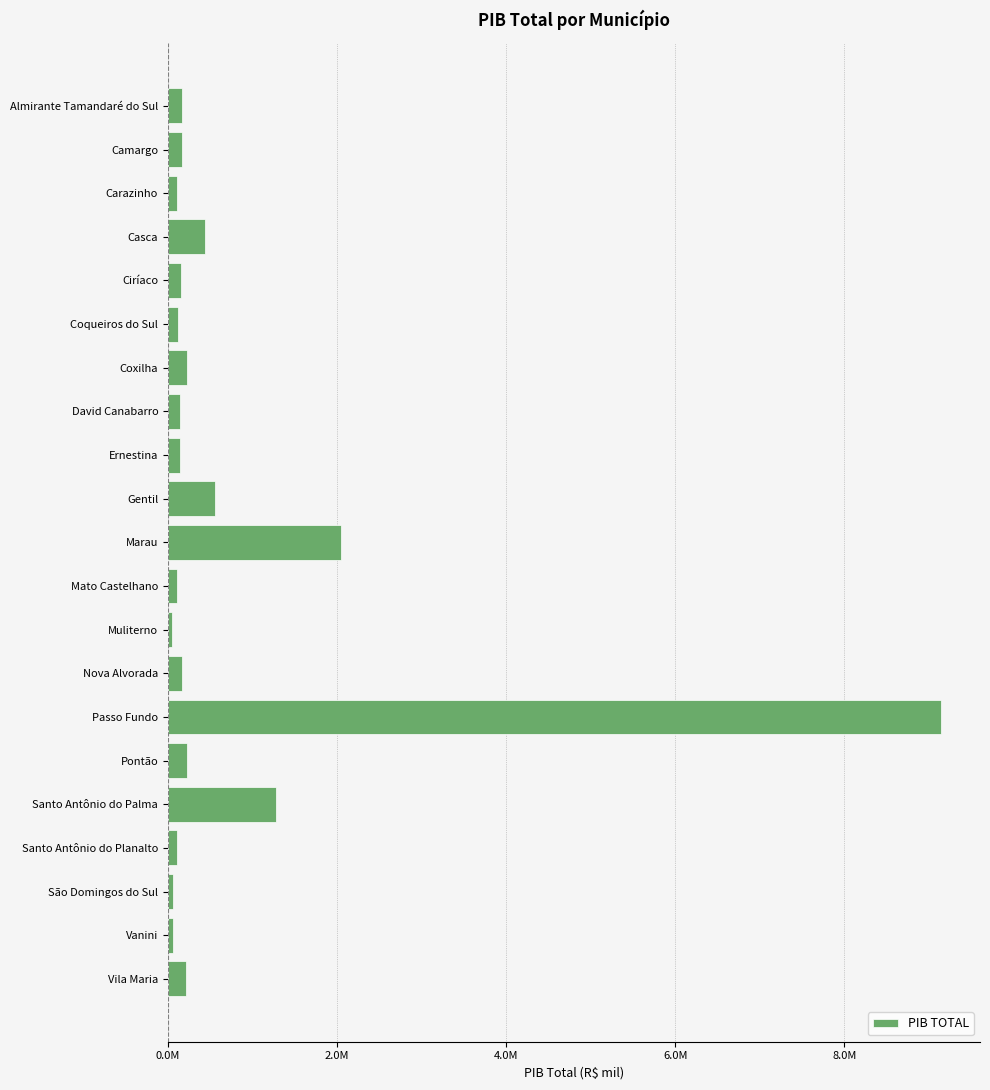

Are the bars horizontal?

Yes